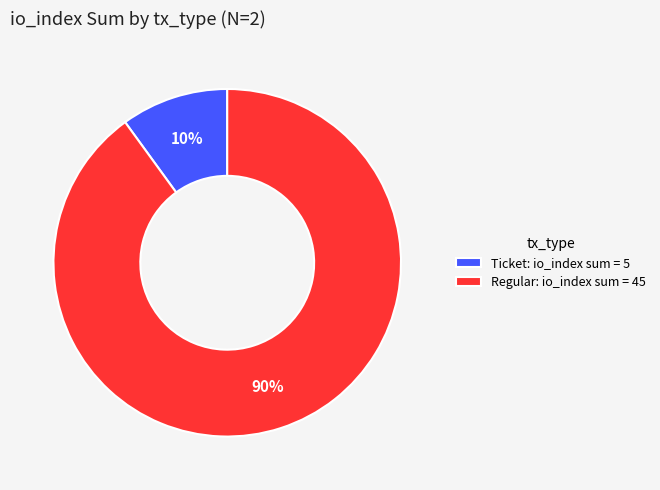

Is it true that Regular: io_index sum = 45 is 96% of the pie?

False